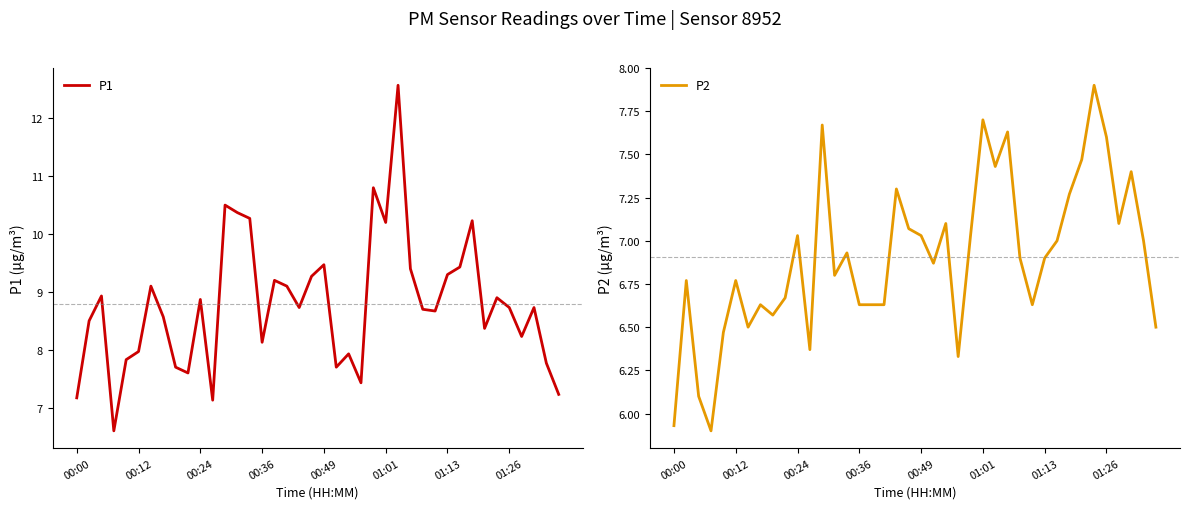

Rank the series by their average value, from lowest to highest.

P2, P1